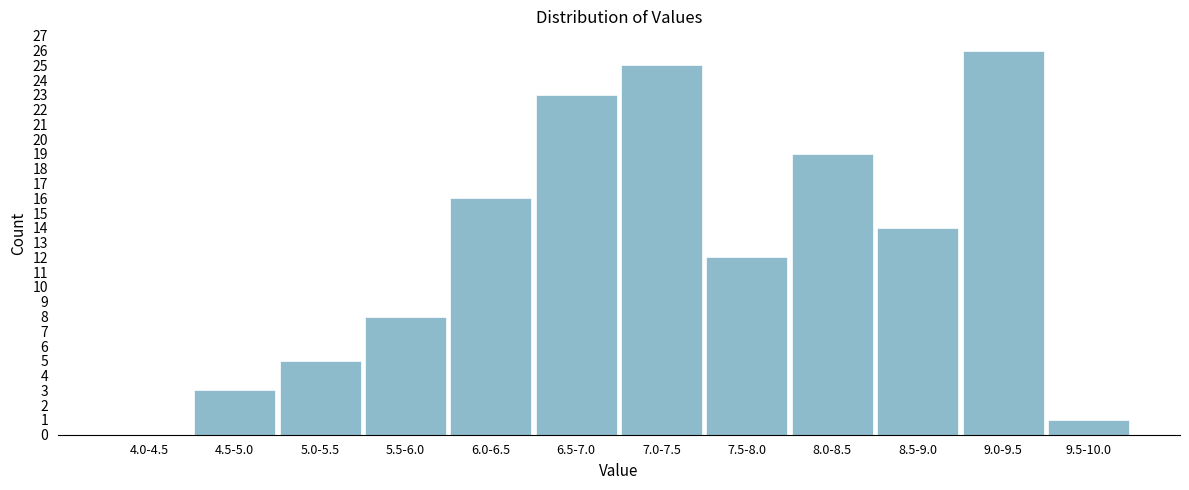

Reading left to right, what are all the values shown in this chart?

4.0-4.5=0	4.5-5.0=3	5.0-5.5=5	5.5-6.0=8	6.0-6.5=16	6.5-7.0=23	7.0-7.5=25	7.5-8.0=12	8.0-8.5=19	8.5-9.0=14	9.0-9.5=26	9.5-10.0=1